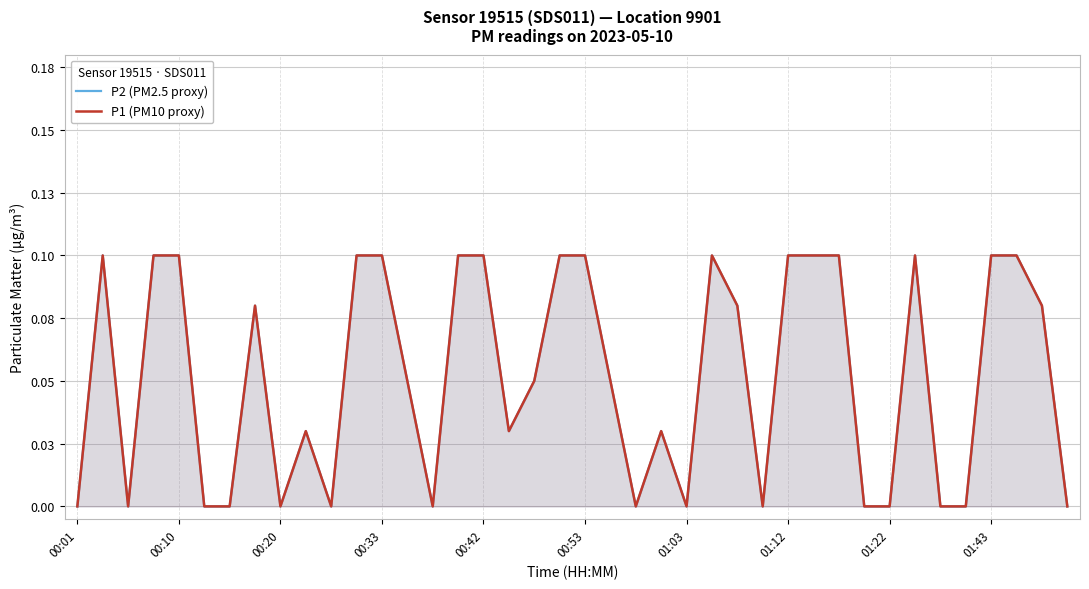

True or false: P1 (PM10 proxy) and P2 (PM2.5 proxy) cross at least once.

False